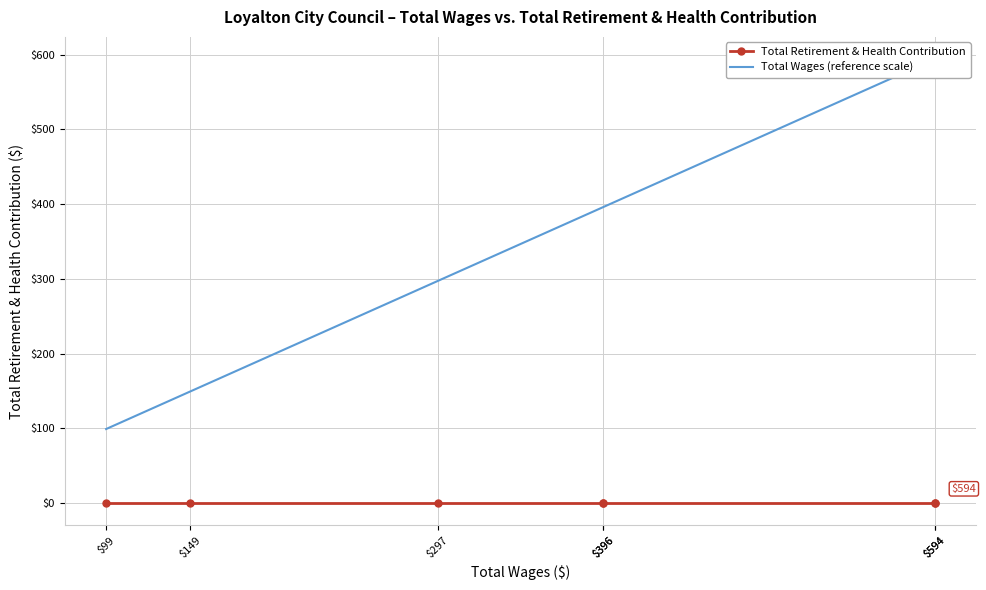

True or false: Total Wages (reference scale) and Total Retirement & Health Contribution cross at least once.

False